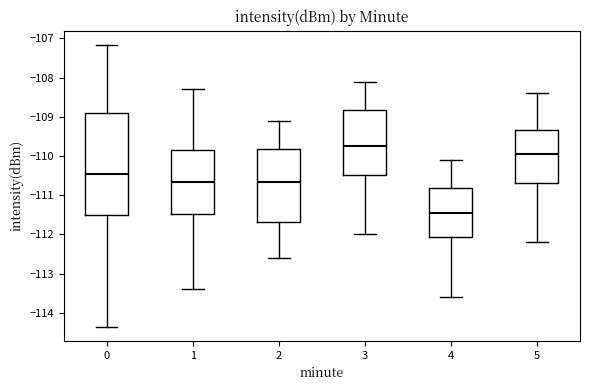

Comparing the boxes themselves (not the whiskers), which one is the tallest?

0